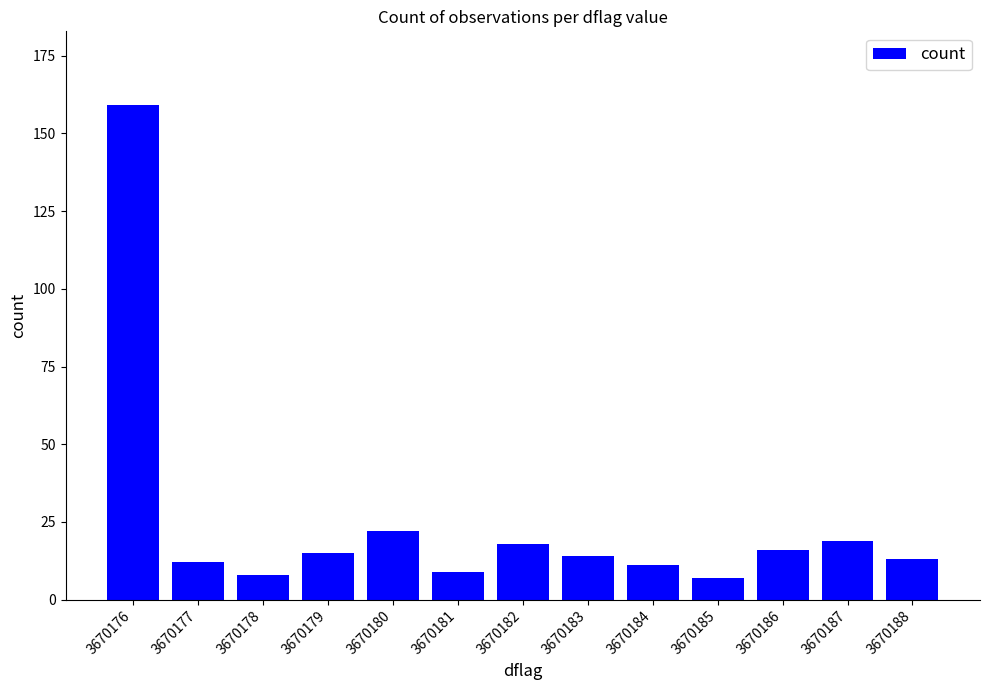

What is the greatest value displayed?

159